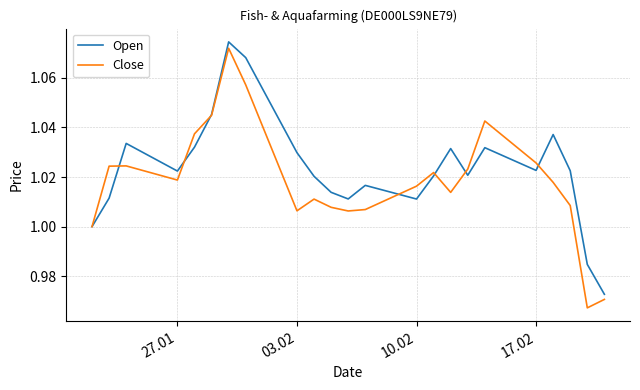

List the series in order of their overall mean, highest first.

Open, Close